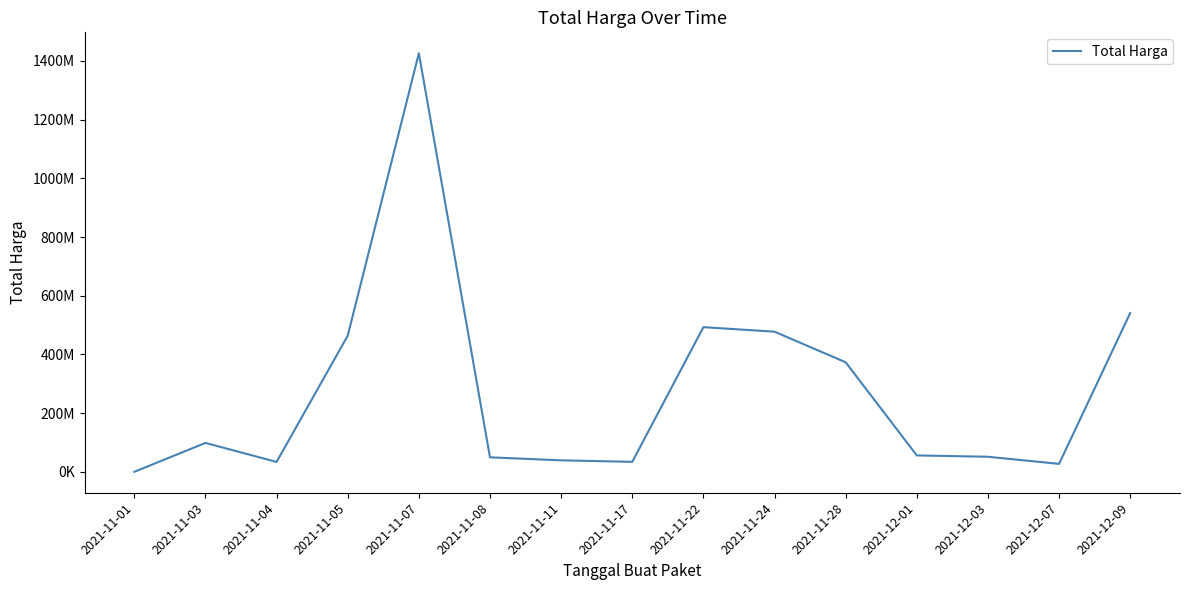

Rank the categories by value from highest to lowest.

2021-11-07, 2021-12-09, 2021-11-22, 2021-11-24, 2021-11-05, 2021-11-28, 2021-11-03, 2021-12-01, 2021-12-03, 2021-11-08, 2021-11-11, 2021-11-17, 2021-11-04, 2021-12-07, 2021-11-01